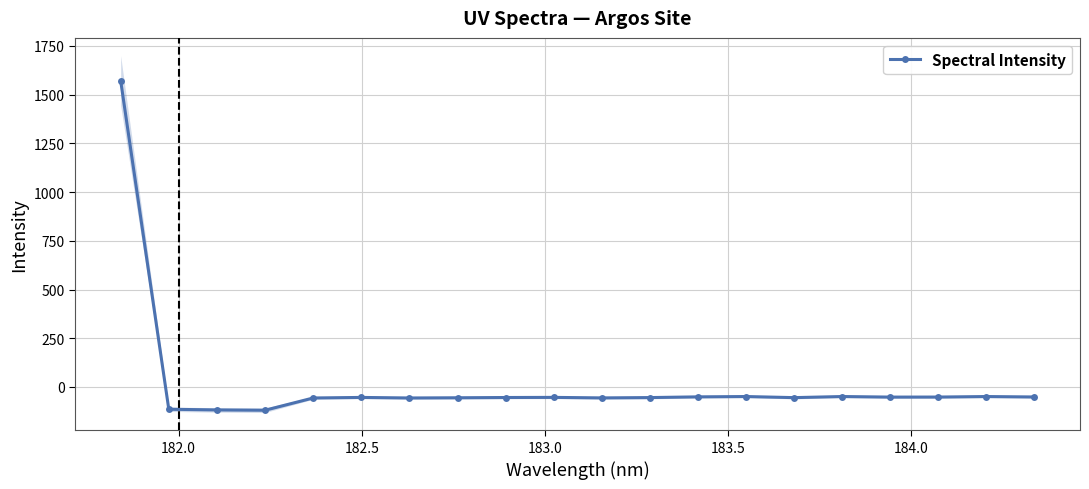

How many lines are shown in the chart?

1